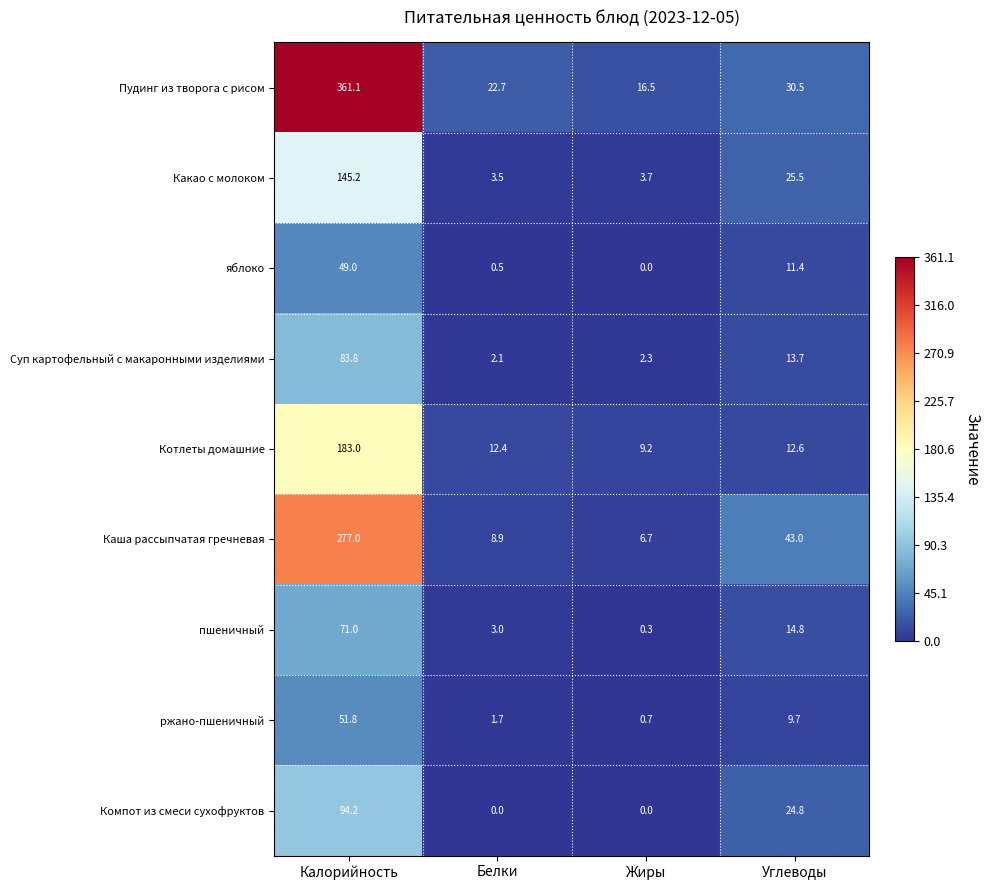

At which label does Какао с молоком reach its minimum?

Белки